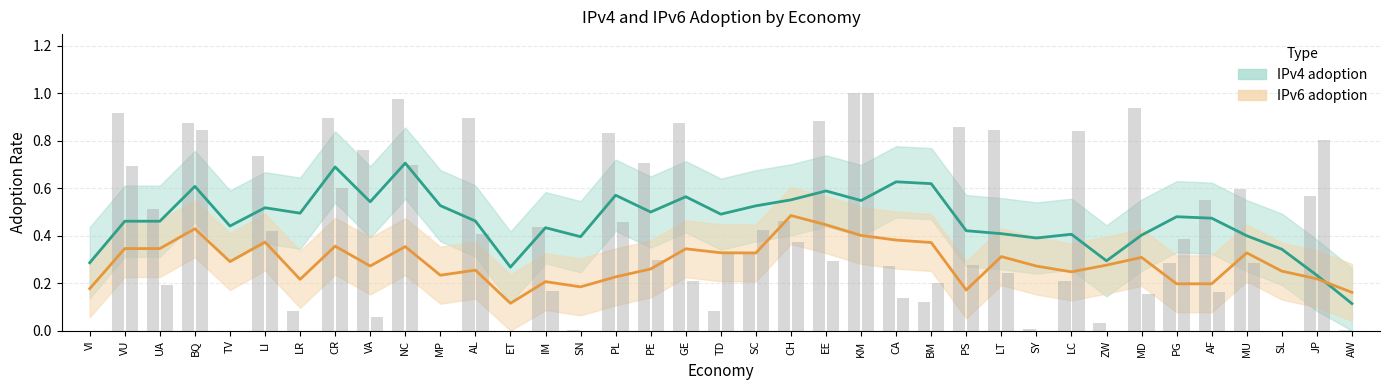

What position from the left is PS?

26